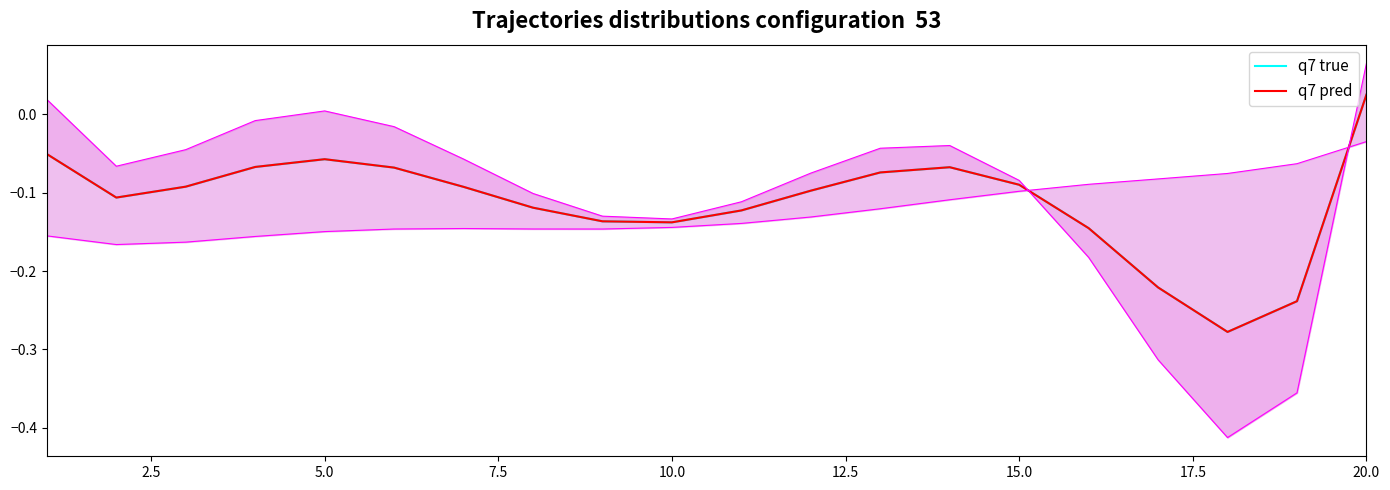

How many negative values does the q7 pred series have?

19